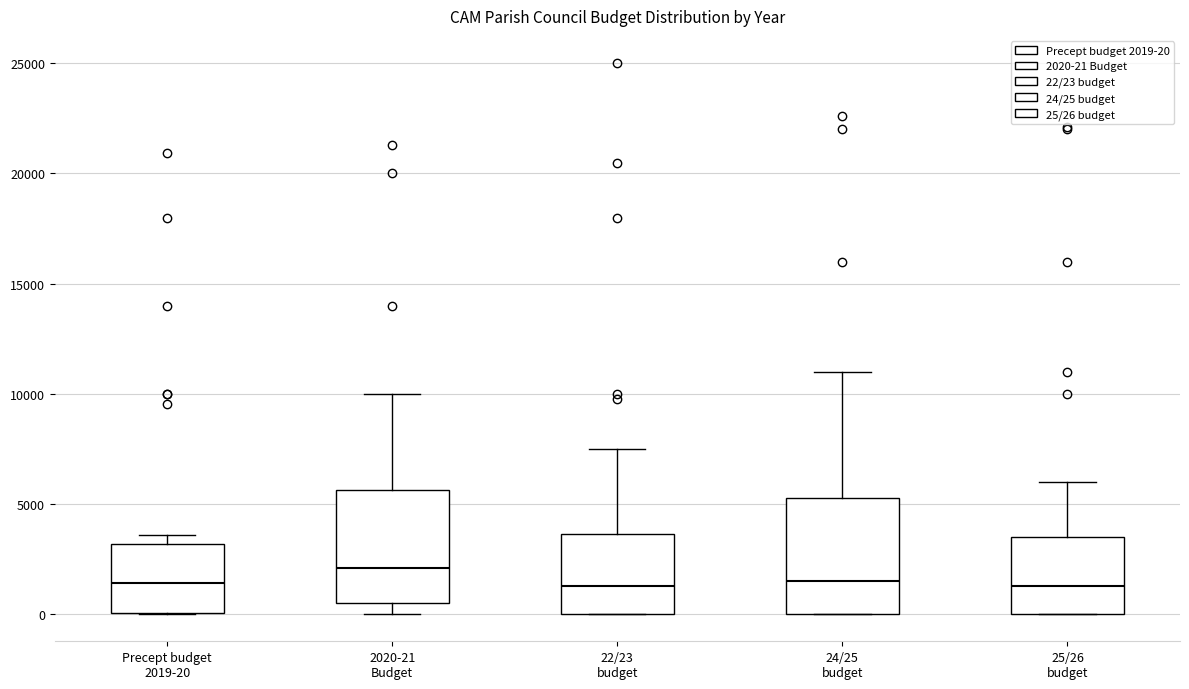

Where is the upper edge of the box for 2020-21 Budget on the y-axis? The values are not printed on the chart, so give them approximately, as read against the axis.

5500